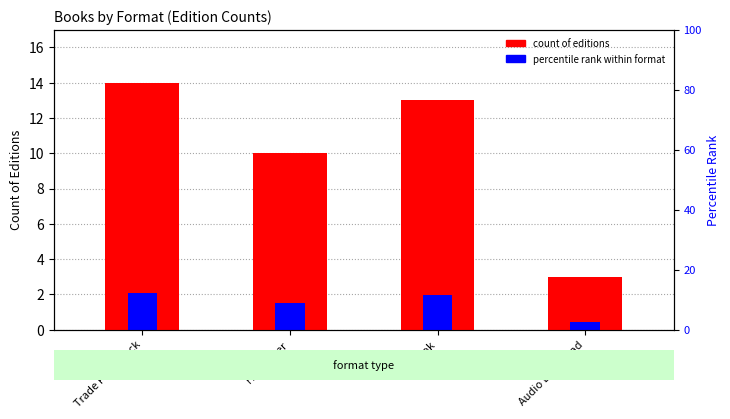

At which category is the sum across all series the highest?

Trade Paperback